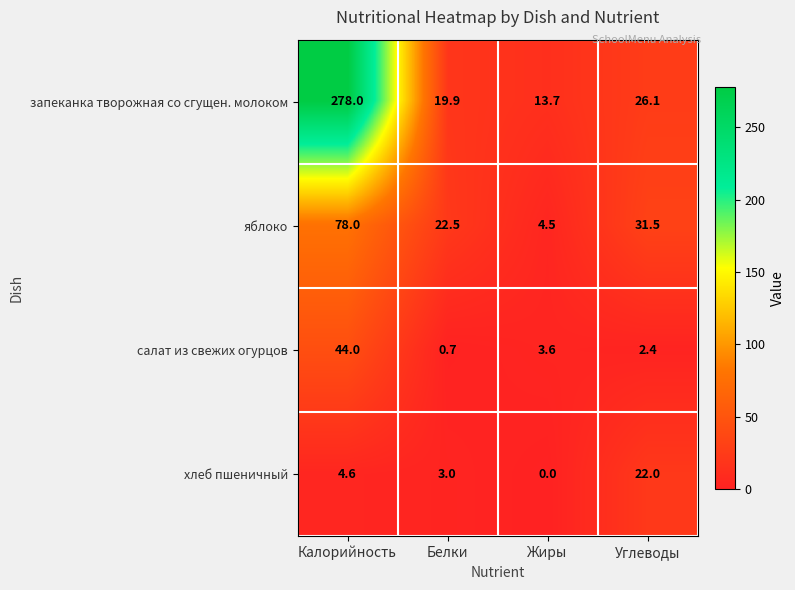

Count the number of data series in this chart.

4